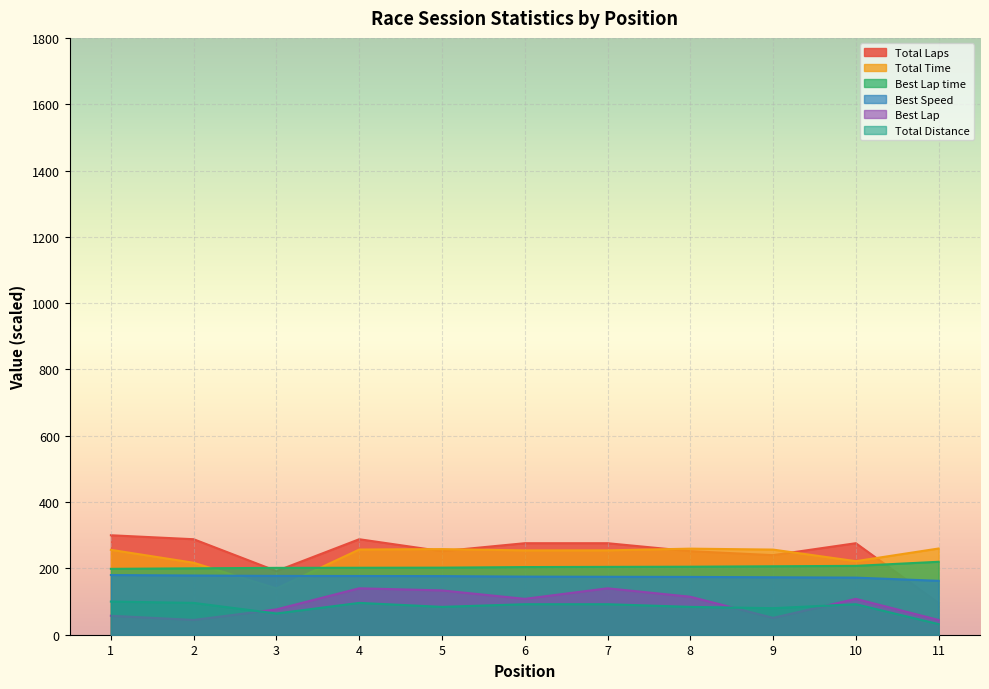

Reading left to right, what are all the values shown in this chart?

Total Laps: 1=300.0	2=288.0	3=192.0	4=288.0	5=252.0	6=276.0	7=276.0	8=252.0	9=240.0	10=276.0	11=96.0
Total Time: 1=256.0	2=217.0	3=139.8	4=256.9	5=258.3	6=254.3	7=254.4	8=259.6	9=256.7	10=221.8	11=260.0
Best Lap time: 1=198.7	2=200.3	3=201.7	4=201.9	5=202.3	6=204.0	7=204.6	8=205.1	9=206.4	10=207.7	11=220.0
Best Speed: 1=180.0	2=178.6	3=177.3	4=177.1	5=176.8	6=175.3	7=174.8	8=174.3	9=173.2	10=172.2	11=162.5
Best Lap: 1=57.3	2=44.5	3=76.4	4=140.0	5=133.6	6=108.2	7=140.0	8=114.5	9=50.9	10=108.2	11=44.5
Total Distance: 1=100.0	2=96.0	3=64.0	4=96.0	5=84.0	6=92.0	7=92.0	8=84.0	9=80.0	10=92.0	11=32.0